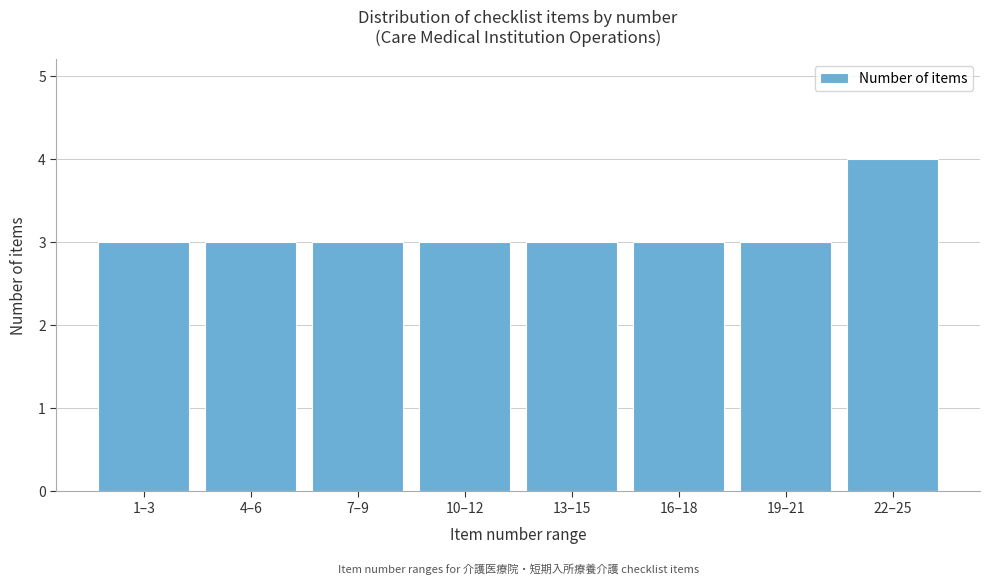

Reading right to left, list all the values displayed in this chart.

4	3	3	3	3	3	3	3